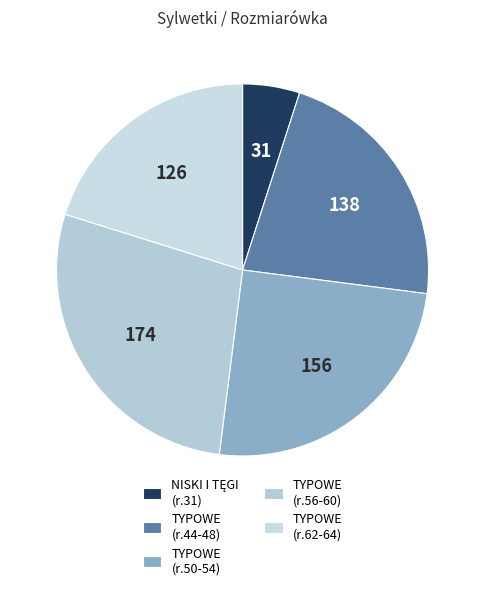

How many slices are in this pie chart?

5